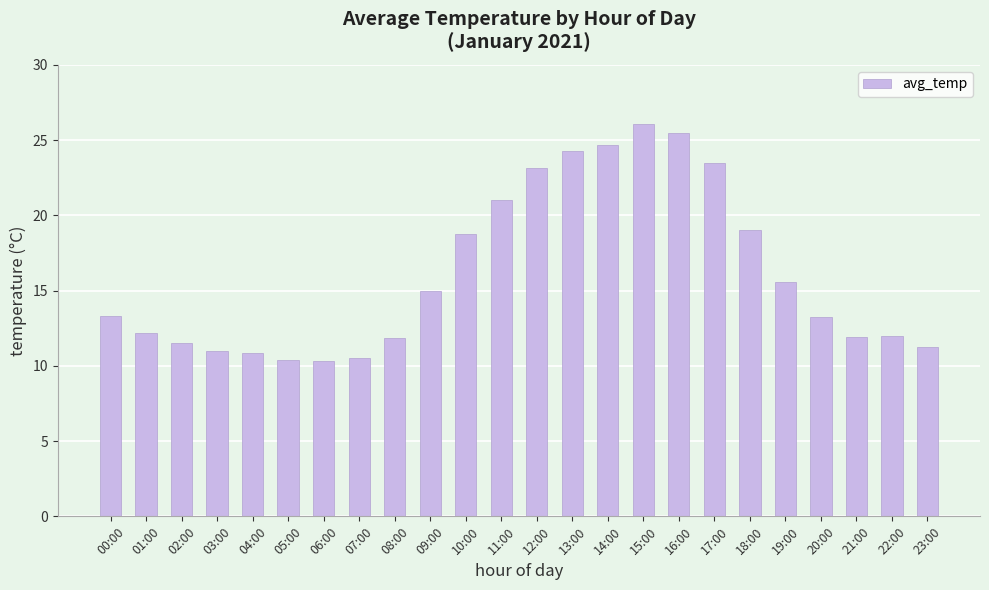

What is the greatest value displayed?

26.1